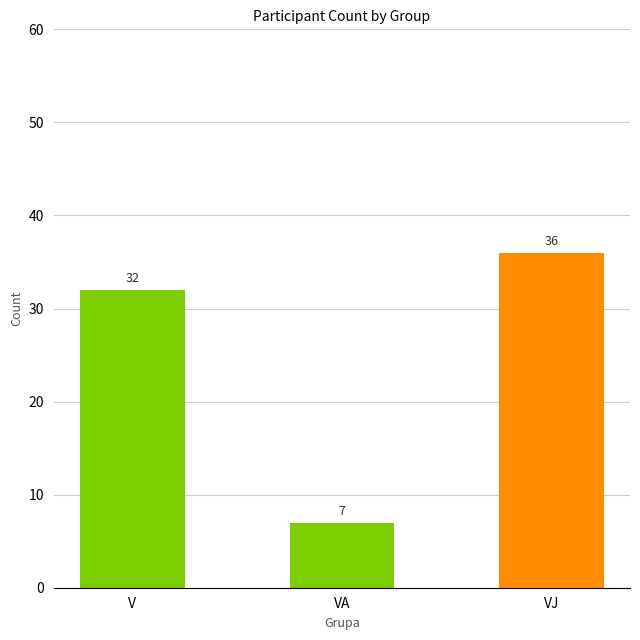

What is the difference between the maximum and minimum values?

29